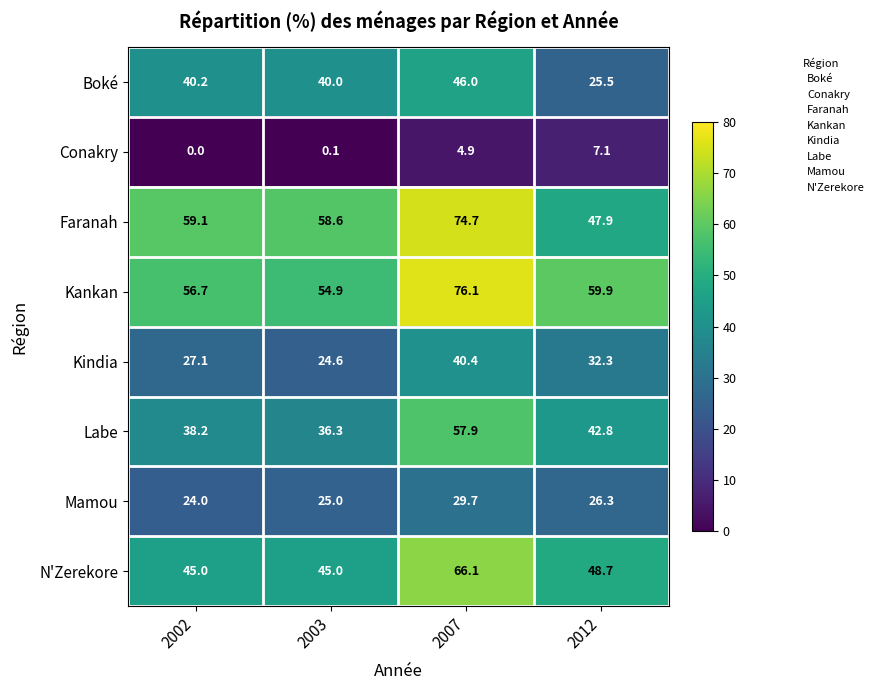

Which series has the largest range (max minus min)?

Faranah